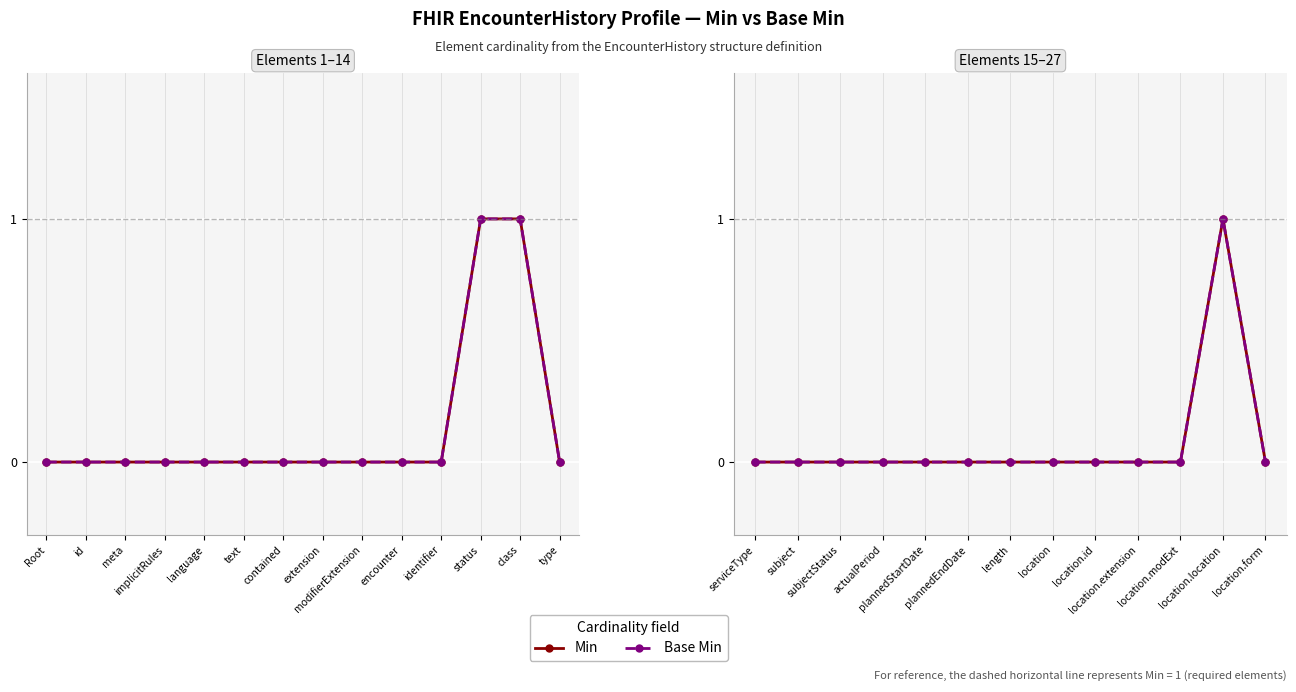

True or false: Min and Base Min cross at least once.

False